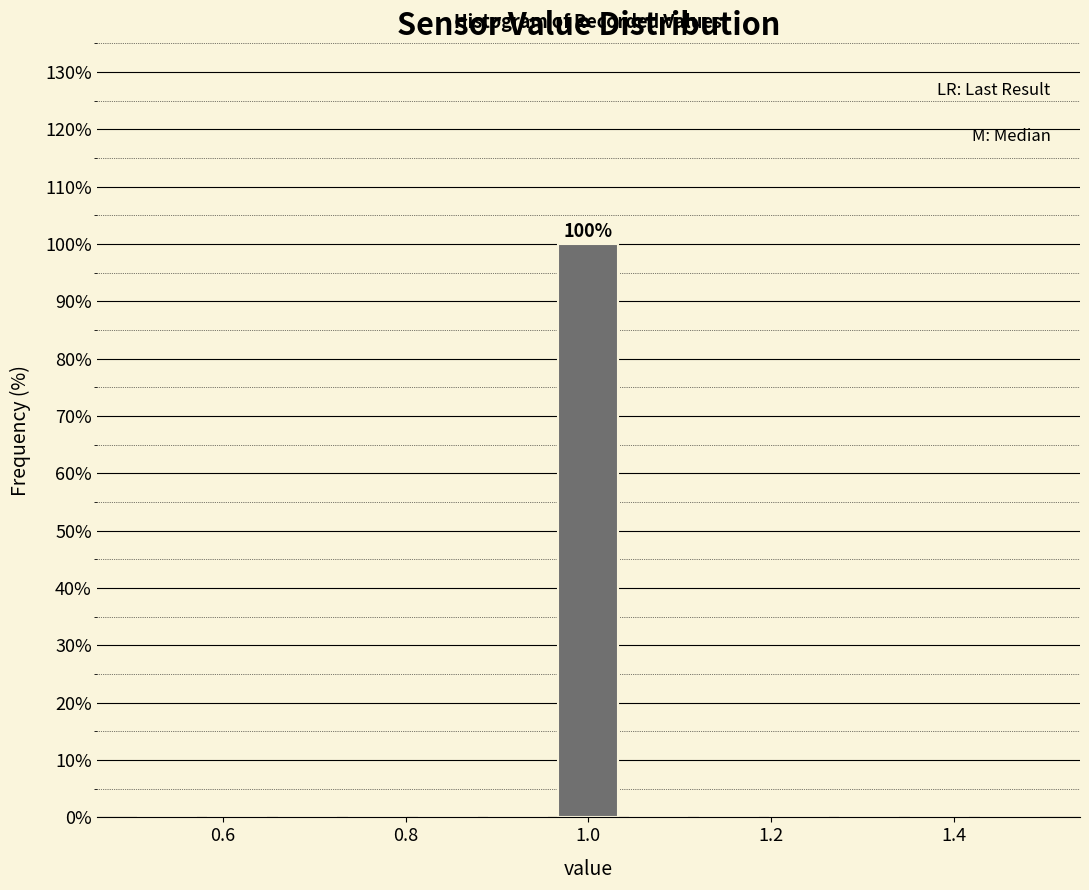

Read against the x-axis, roughly where is the centre of the tallest bar?

1.00